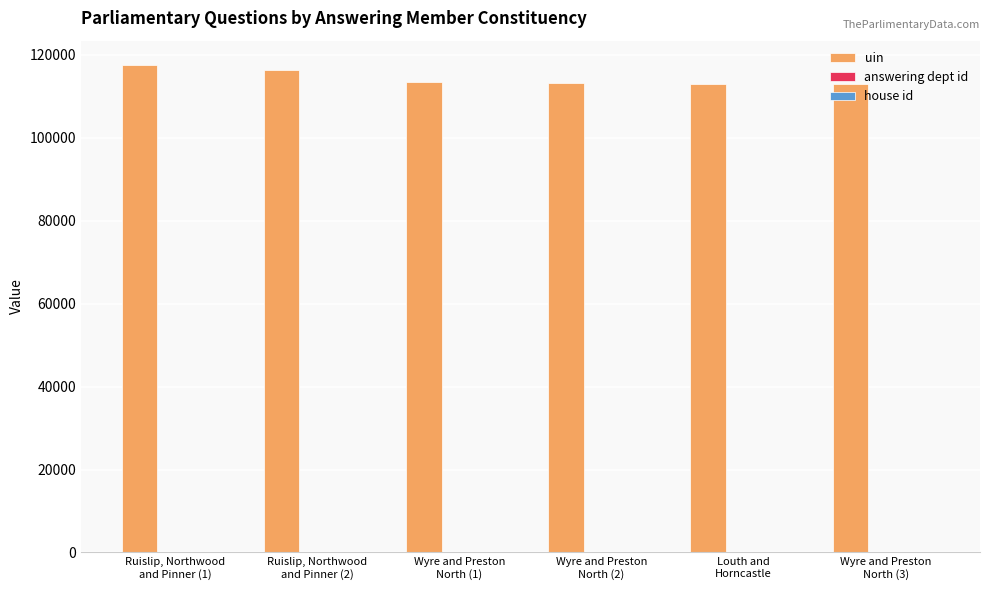

How many groups of bars are there?

6